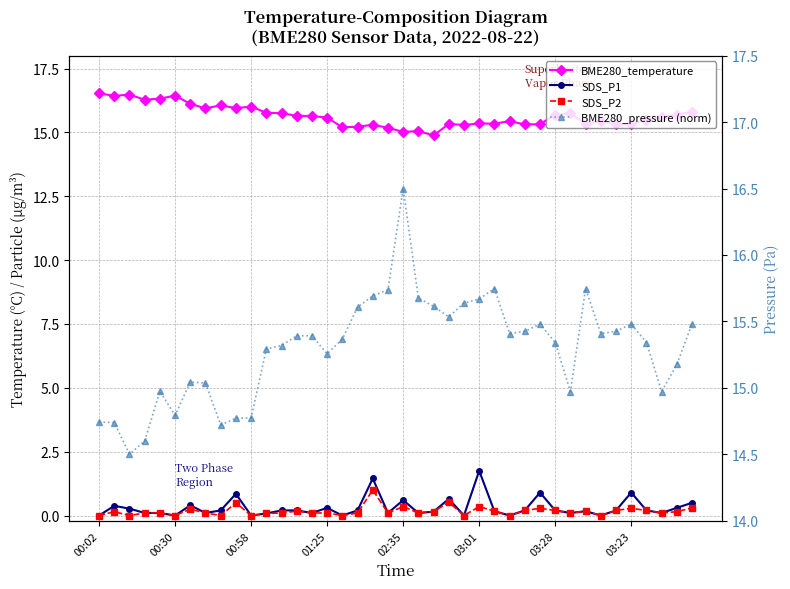

Where does the BME280_temperature series first go above 15?

00:02